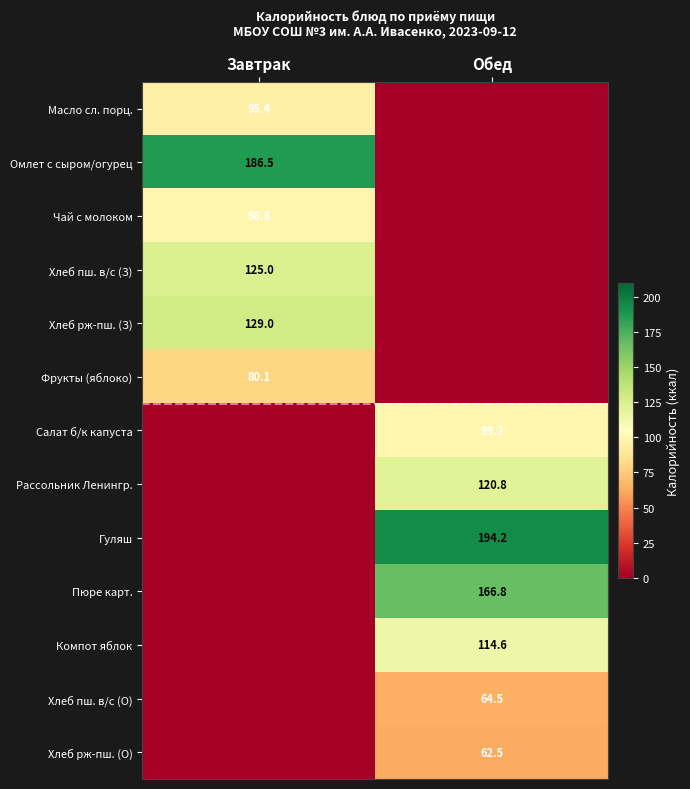

The value of Гуляш at Обед is 194.2. True or false?

True